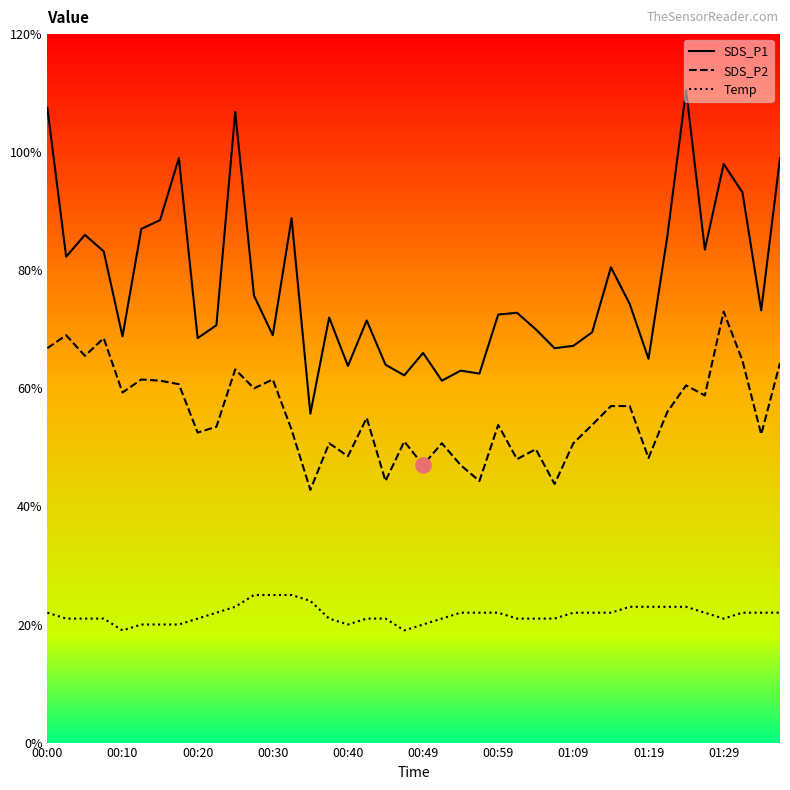

Does the chart have visible grid lines?

No